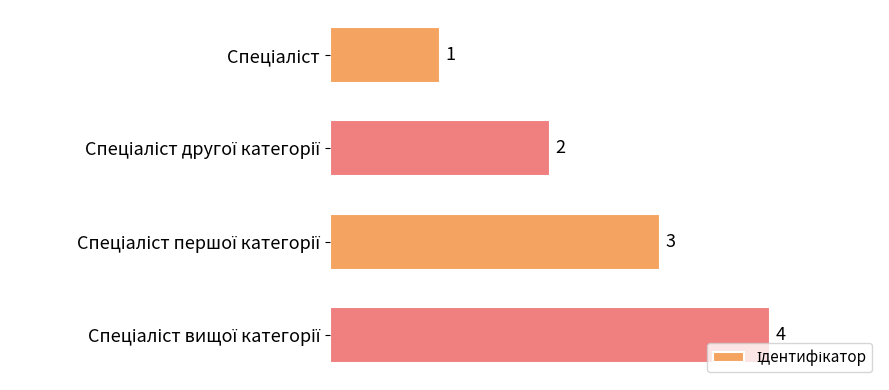

How many data points are less than 3?

2